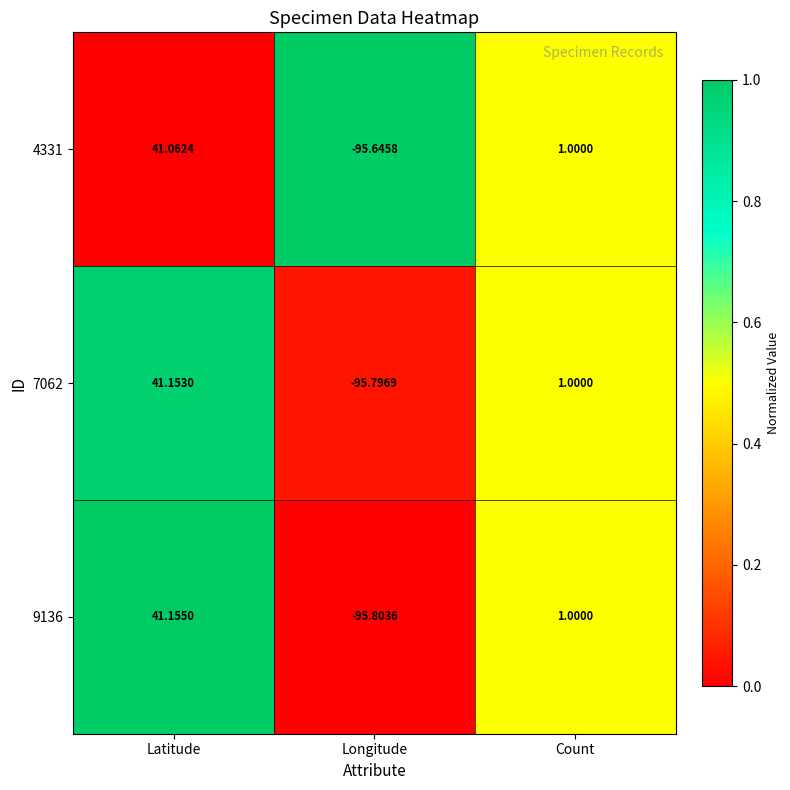

Which category has the highest value in the 4331 series?

Latitude